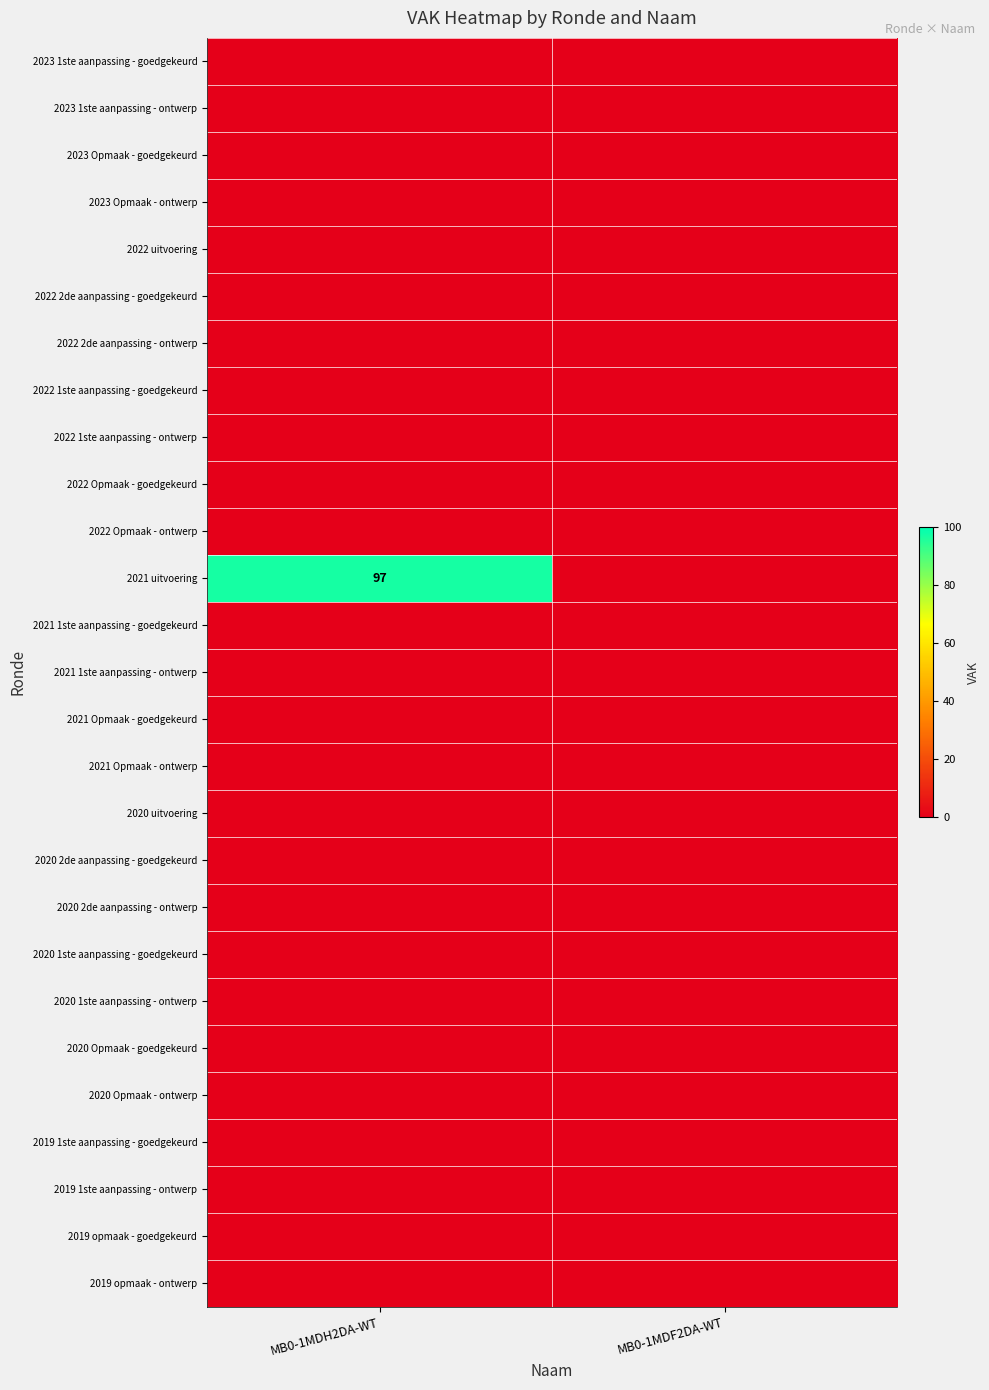

Is the value of 2020 uitvoering at MB0-1MDH2DA-WT greater than the value of 2020 2de aanpassing - goedgekeurd at MB0-1MDH2DA-WT?

No